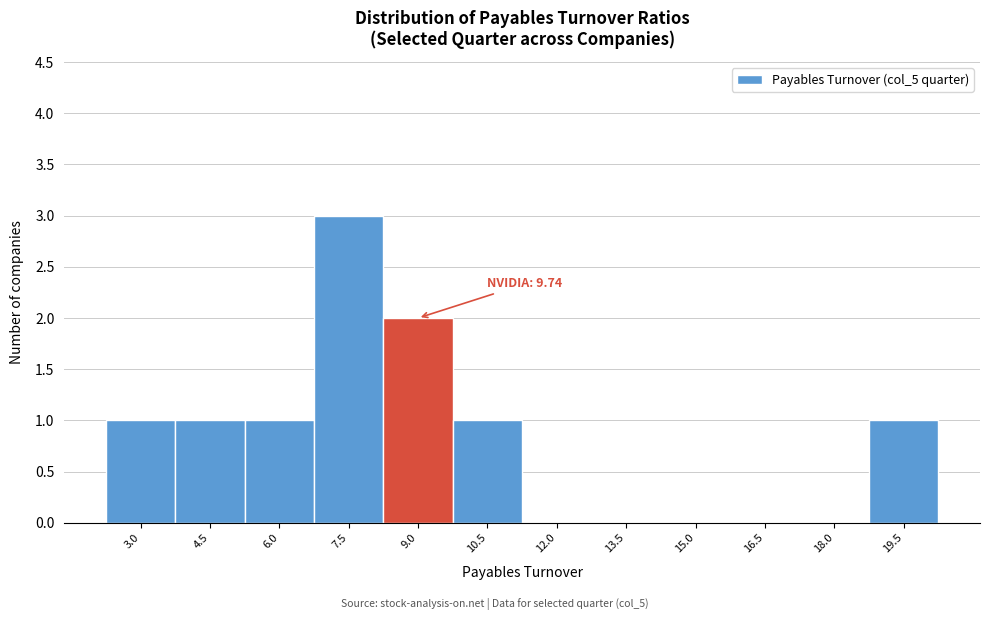

Reading right to left, what are all the values shown in this chart?

19.5=1	18.0=0	16.5=0	15.0=0	13.5=0	12.0=0	10.5=1	9.0=2	7.5=3	6.0=1	4.5=1	3.0=1